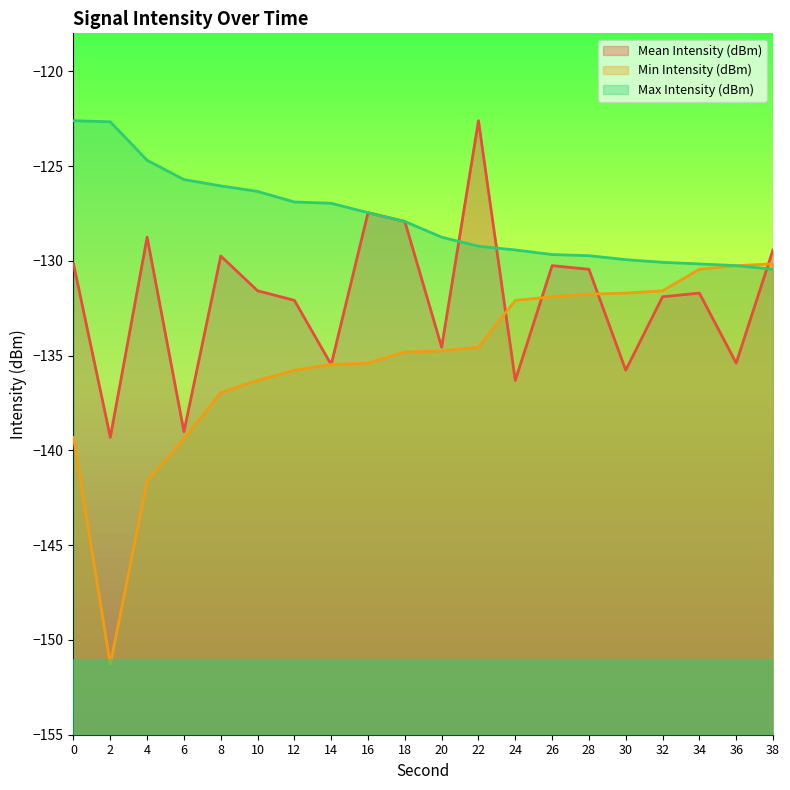

How many data points in Min Intensity (dBm) are less than -134?

12